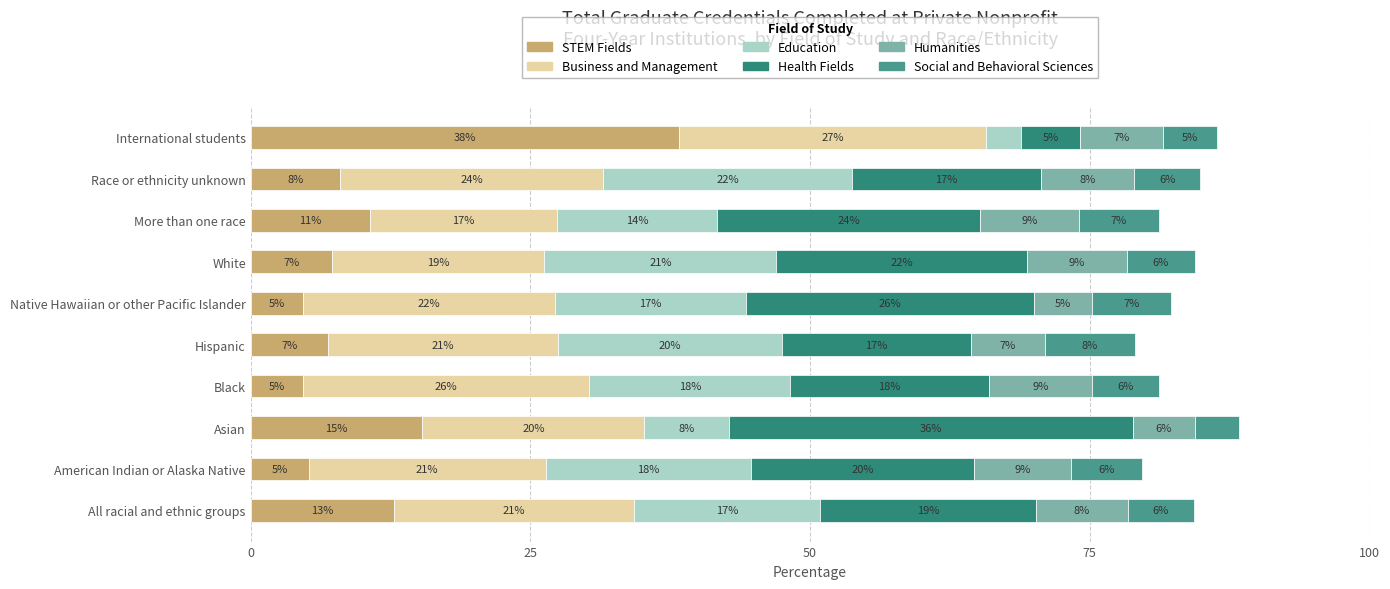

List the series in order of their peak value, lowest first.

Social and Behavioral Sciences, Humanities, Education, Business and Management, Health Fields, STEM Fields